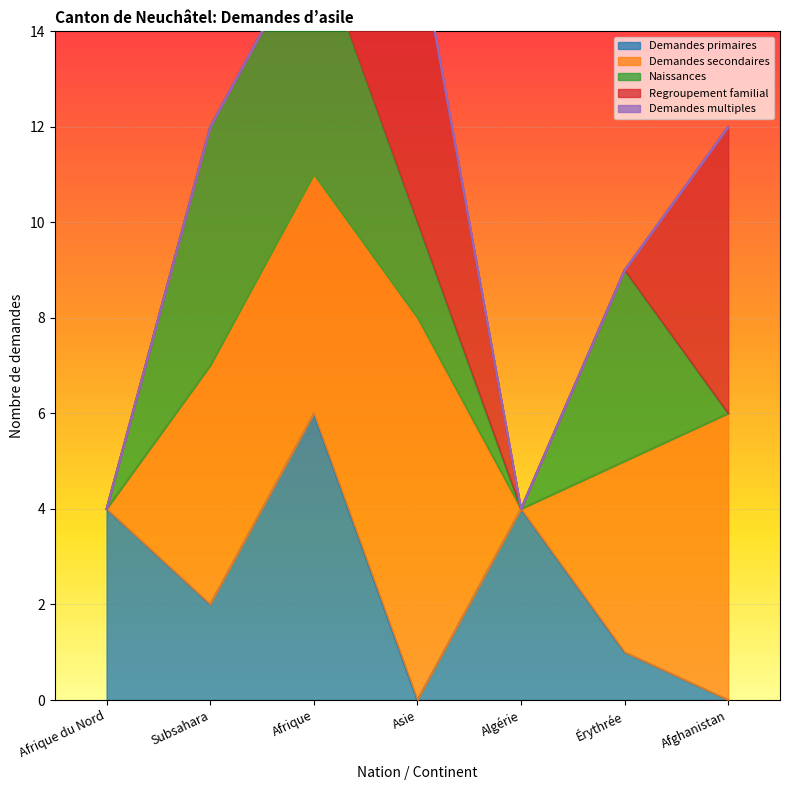

Does the chart display data point markers on the line(s)?

No